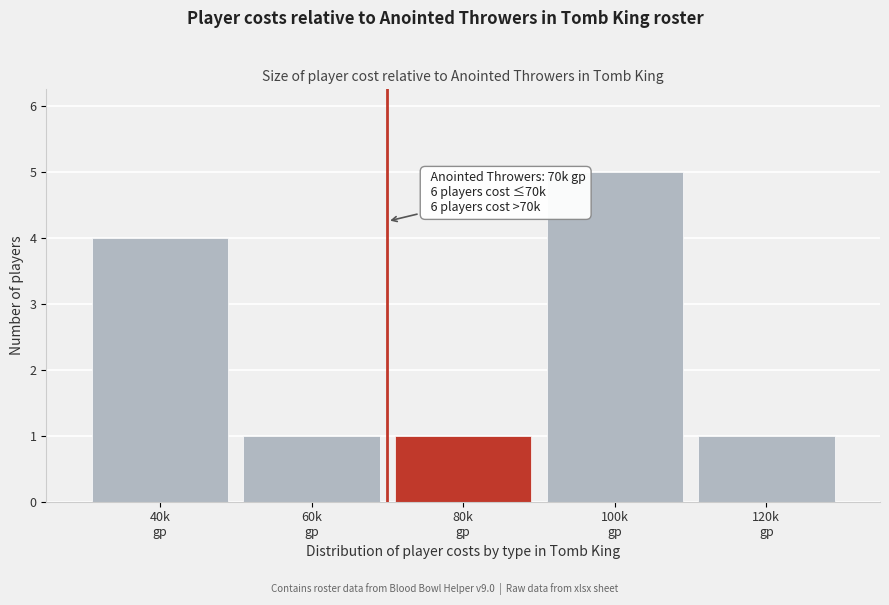

Reading left to right, extract all data points from this chart.

4	1	1	5	1